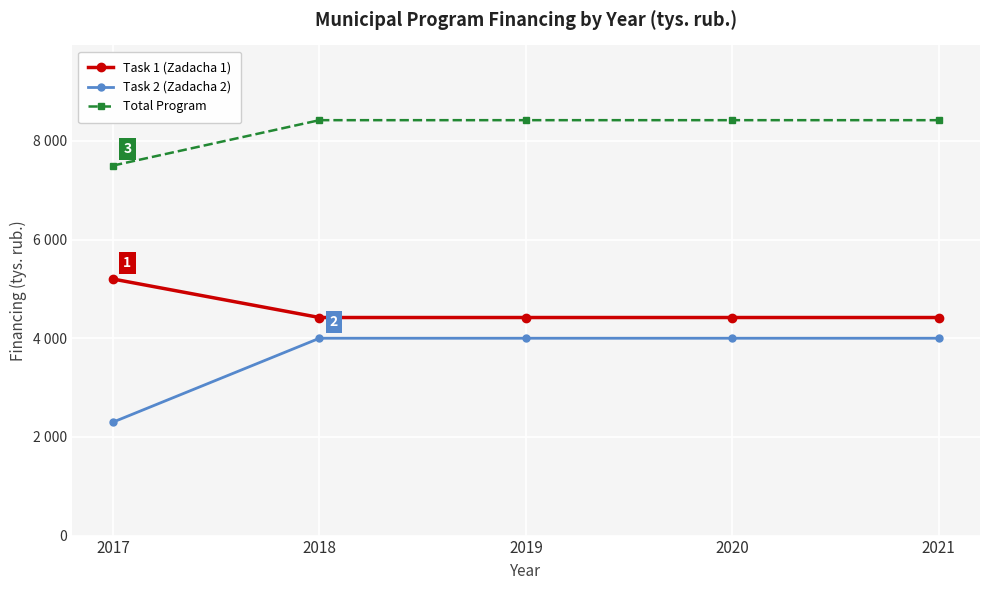

Does the chart have visible grid lines?

Yes